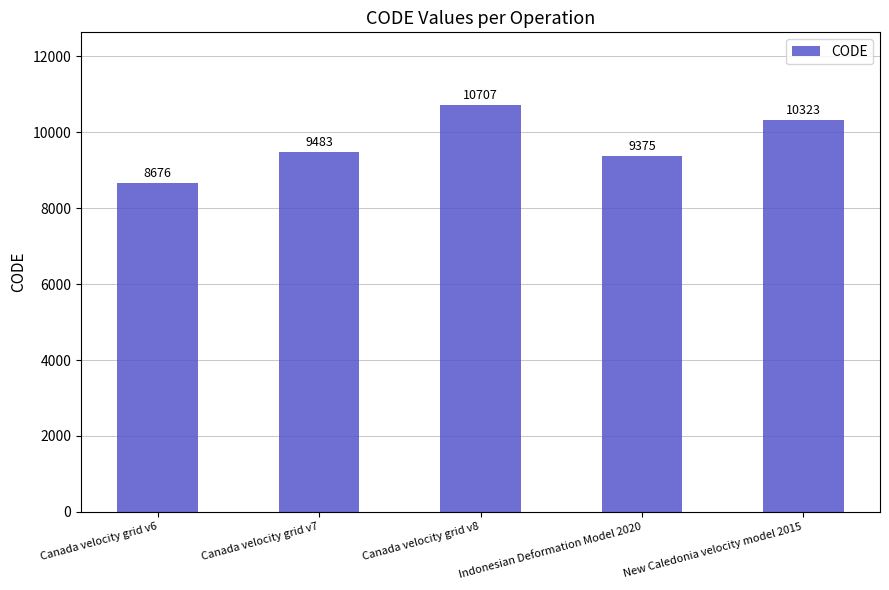

Count the number of categories in the chart.

5